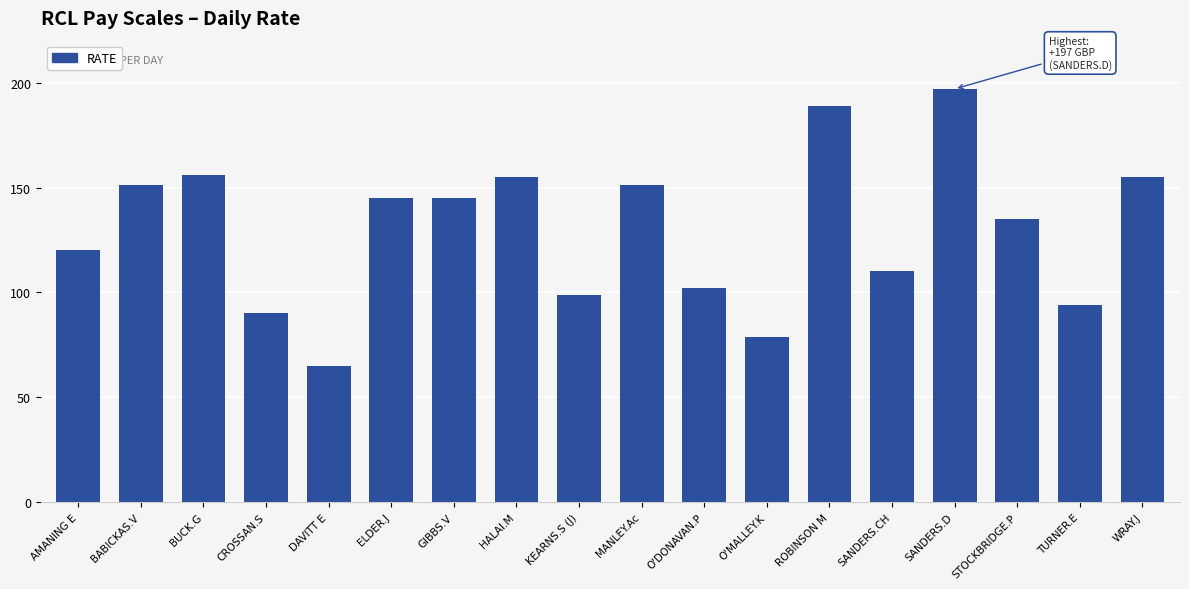

The chart shows a value of 155 at HALAI.M. True or false?

True